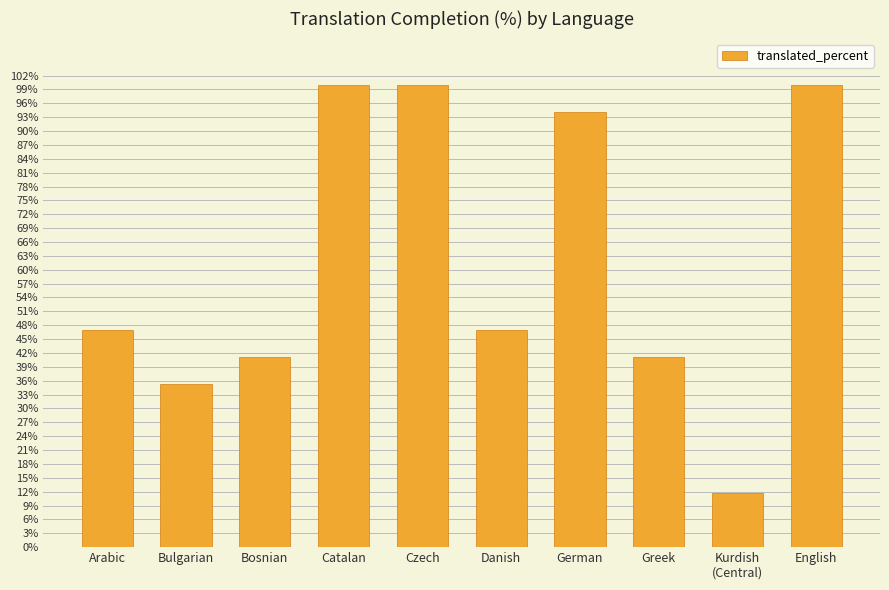

The chart shows a value of 68.9 at Arabic. True or false?

False